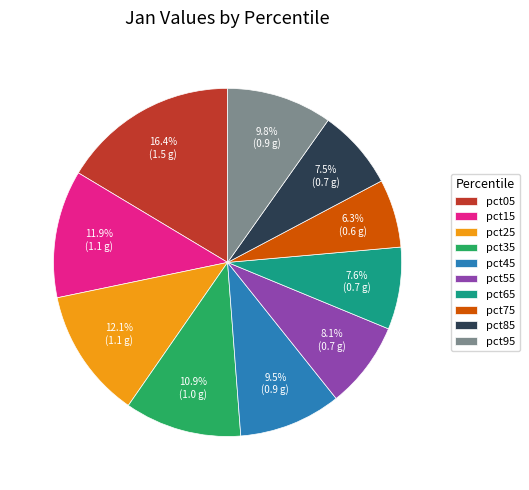

To the nearest percent, what is the average slice percentage?

10%